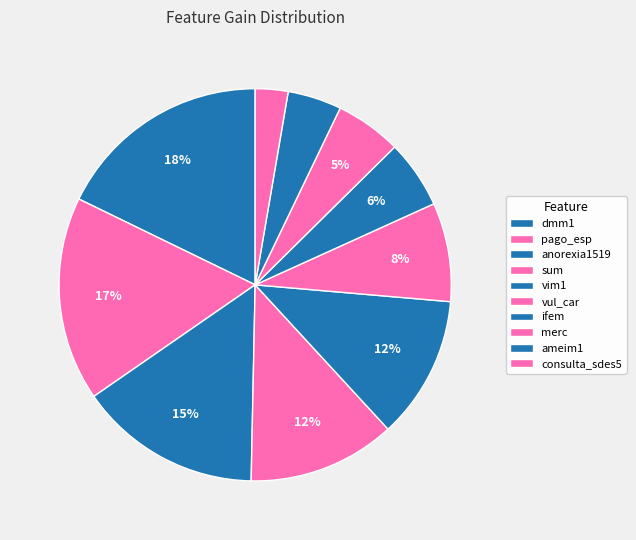

True or false: vim1 accounts for 12% of the total.

True